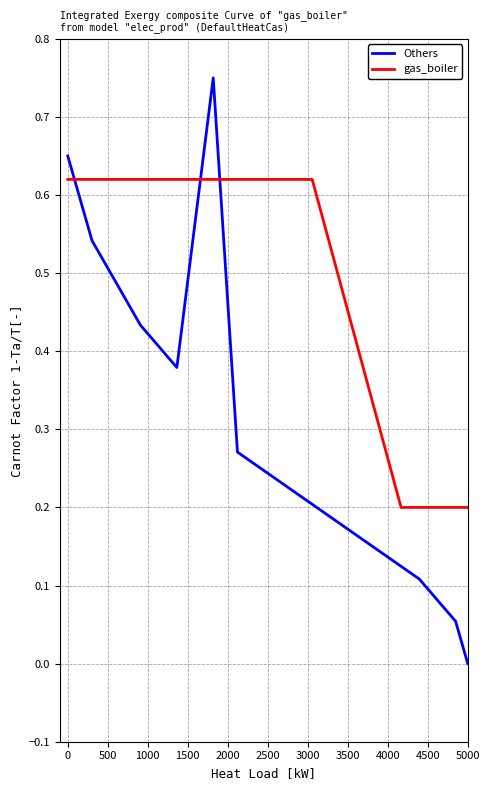

True or false: gas_boiler has a value of 0.6 at 3000.

True